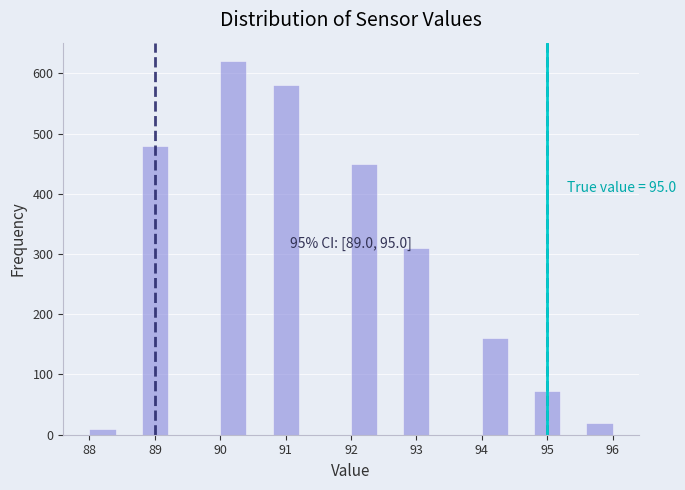

Over which range of the x-axis is the bar tallest?

90.0 to 90.4